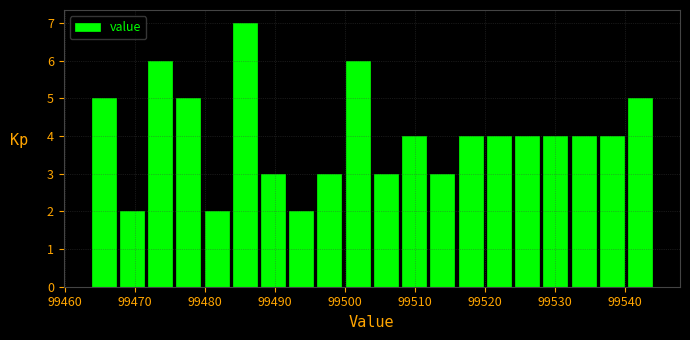

Over which range of the x-axis is the bar tallest?

99484 to 99488